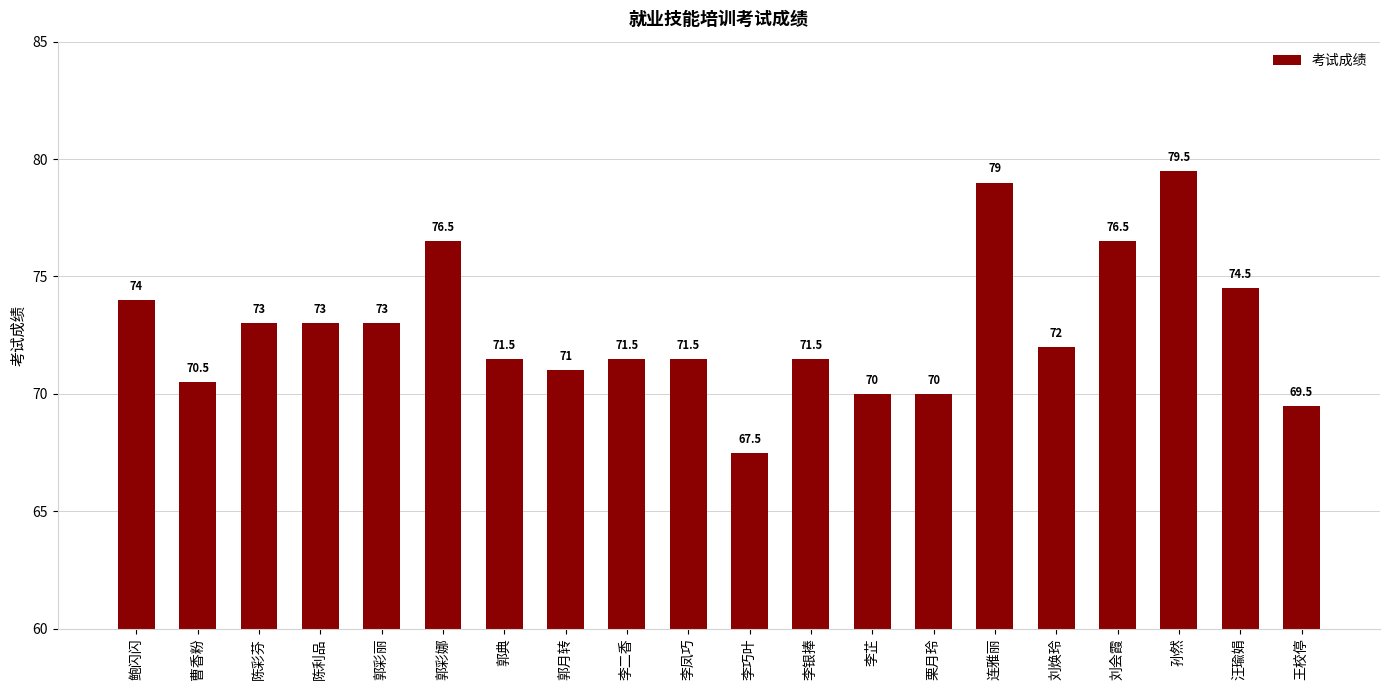

Does the chart contain stacked bars?

No